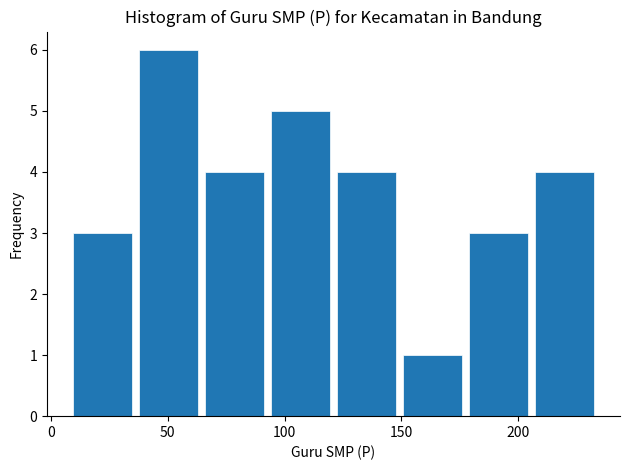

What is the height of the bar covering 120 to 150 on the x-axis? Neither the bar edges nor the heights are printed on the chart, so give them approximately, as read against the axes.

4